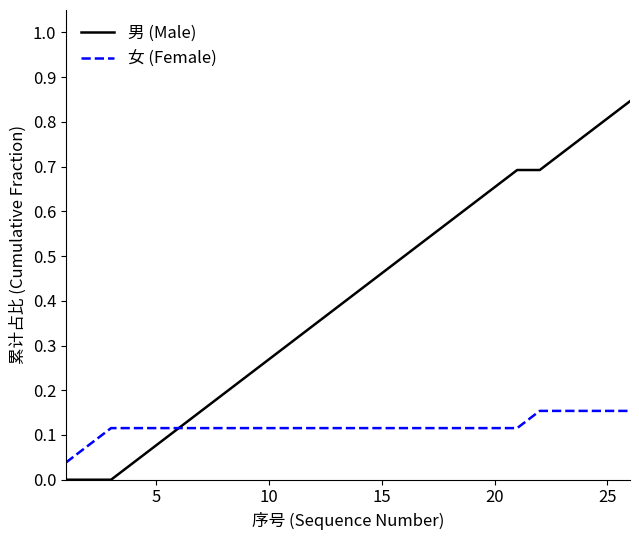

What are all the series names shown in the legend?

男 (Male), 女 (Female)